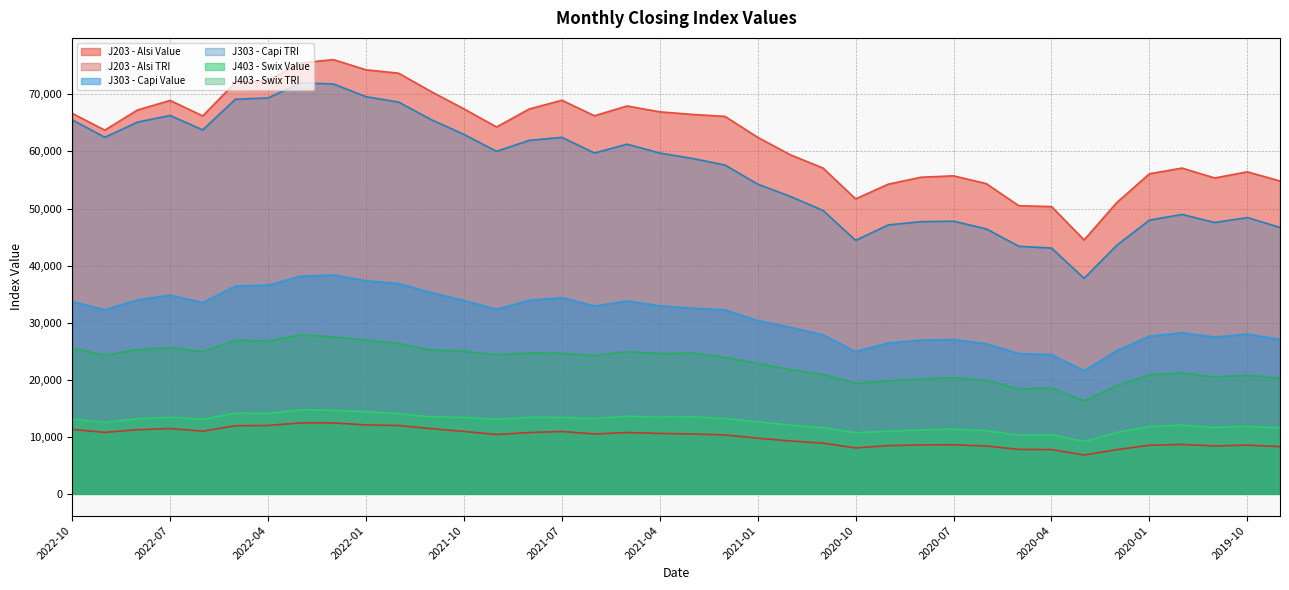

At 2022-03, list the series in order from largest to smallest.

J203 - Alsi Value, J303 - Capi TRI, J303 - Capi Value, J403 - Swix TRI, J403 - Swix Value, J203 - Alsi TRI